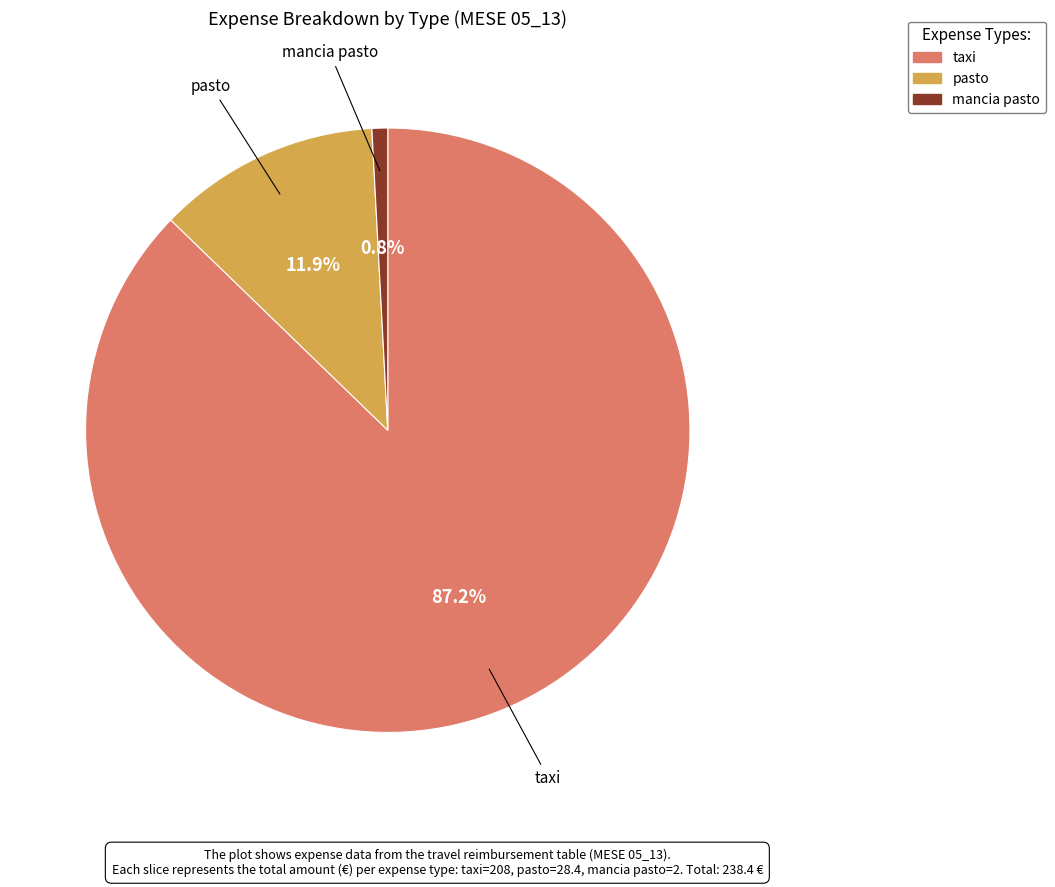

Rank the categories by value from lowest to highest.

mancia pasto, pasto, taxi